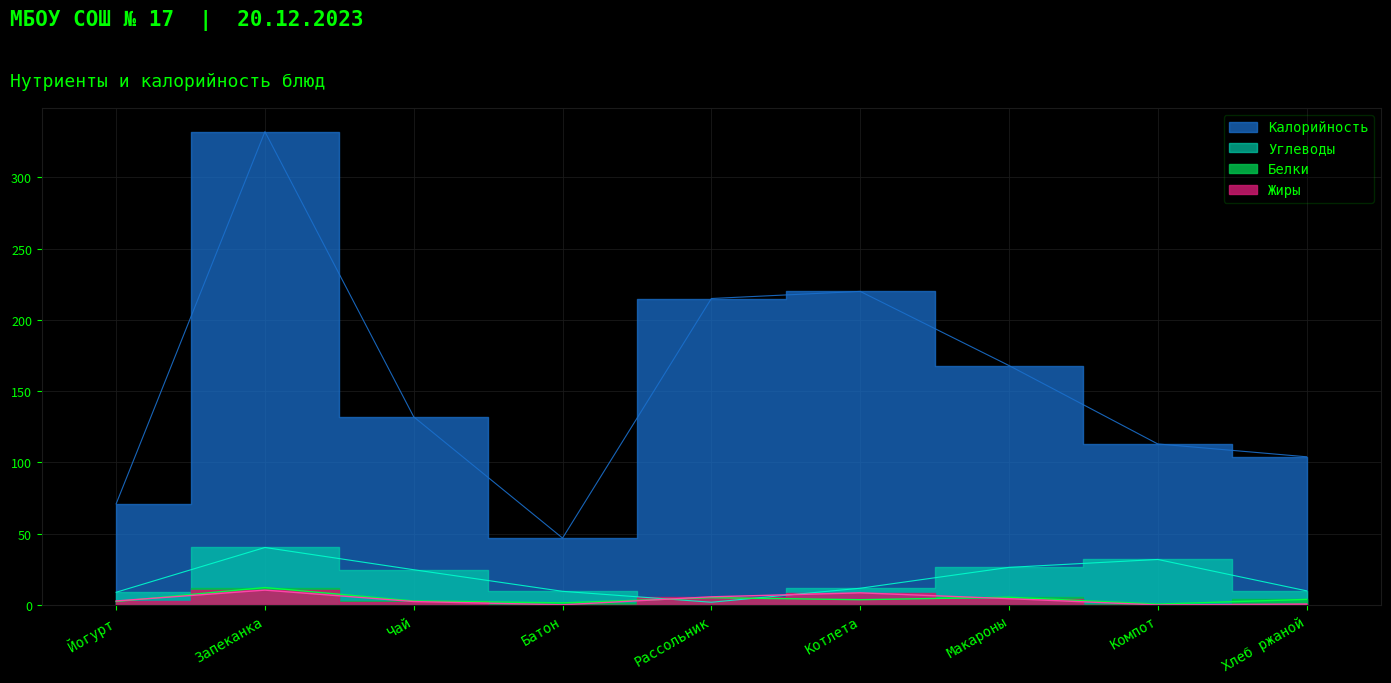

How many times do Жиры and Белки cross each other?

3